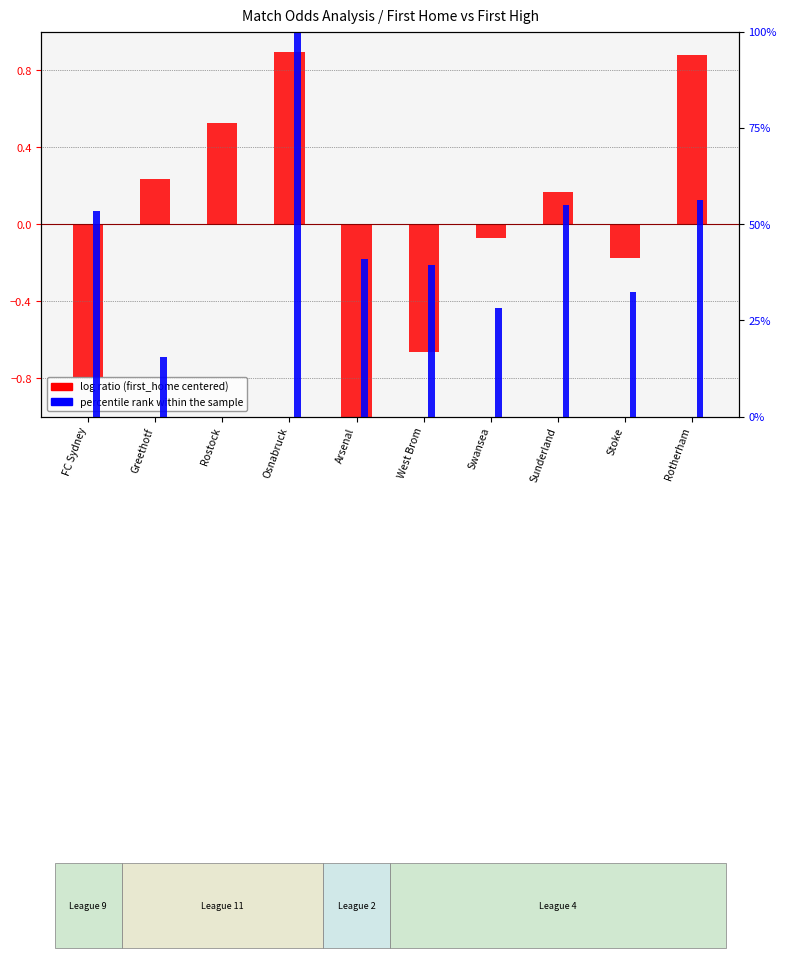

Reading left to right, list all the values displayed in this chart.

log ratio: FC Sydney=-0.8	Greethotf=0.2	Rostock=0.5	Osnabruck=0.9	Arsenal=-1.0	West Brom=-0.7	Swansea=-0.1	Sunderland=0.2	Stoke=-0.2	Rotherham=0.9
percentile rank within the sample: FC Sydney=53.5	Greethotf=15.5	Rostock=0.0	Osnabruck=100.0	Arsenal=40.8	West Brom=39.4	Swansea=28.2	Sunderland=54.9	Stoke=32.4	Rotherham=56.3